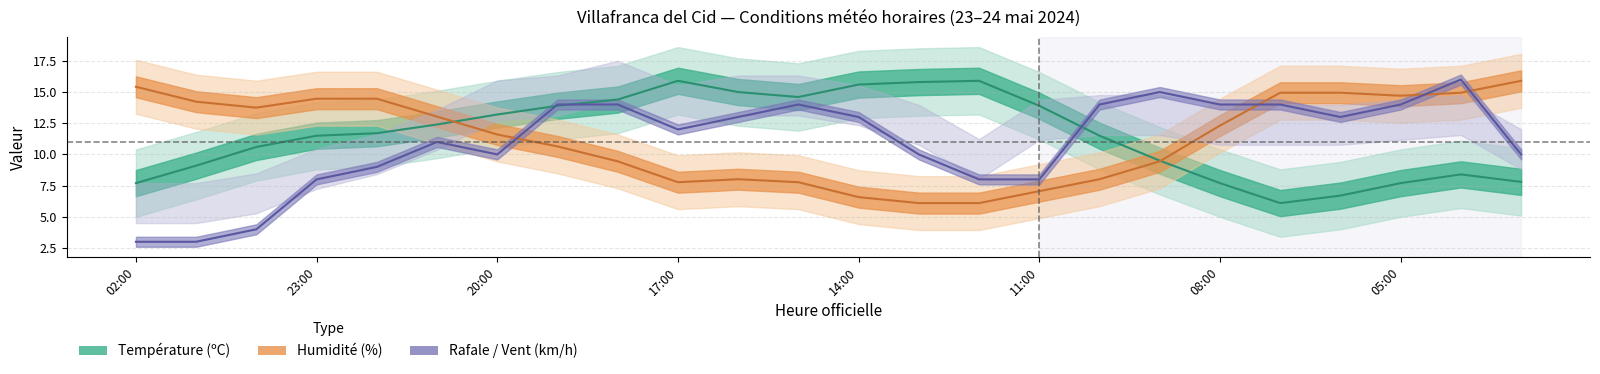

Is it true that Vitesse du vent (km/h) equals 7.0 at 03:00?

False